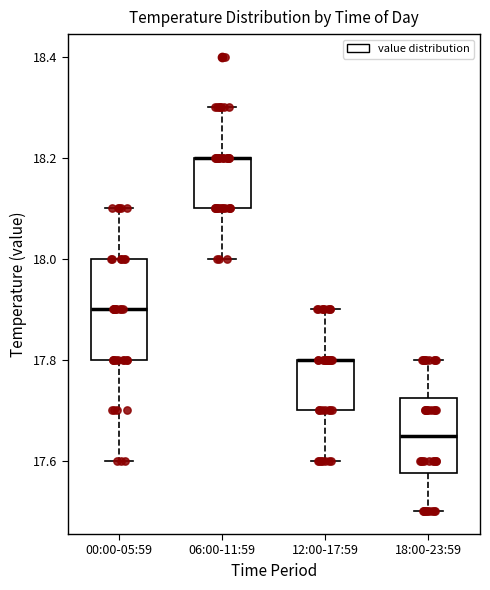

Where is the upper edge of the box for 06:00-11:59 on the y-axis? The values are not printed on the chart, so give them approximately, as read against the axis.

18.20